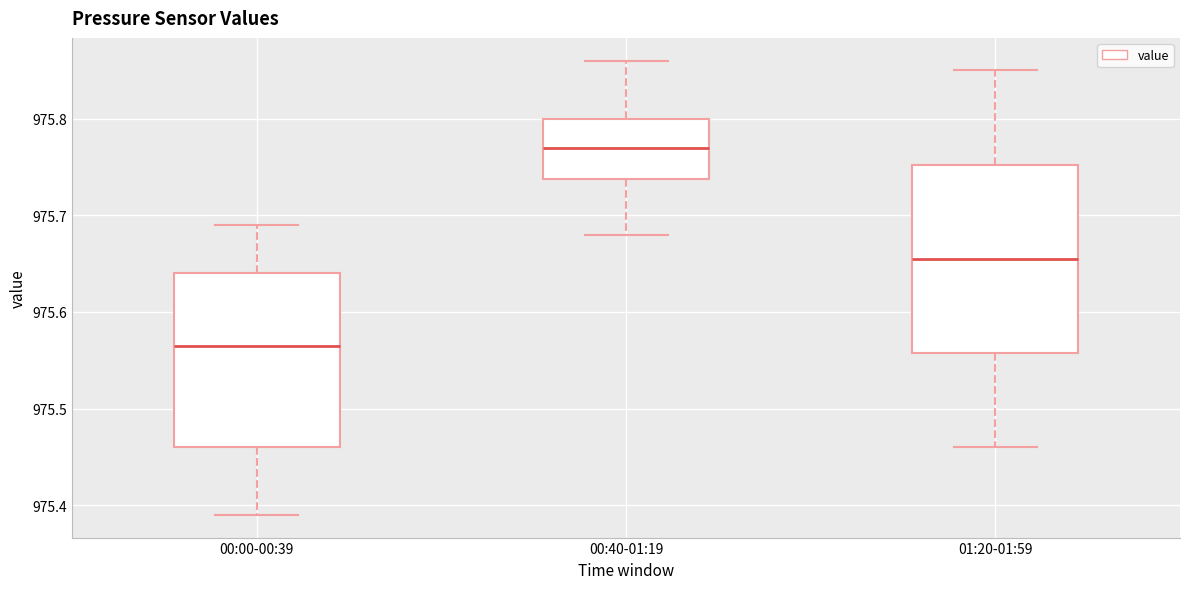

Where does the lower whisker of the box for 01:20-01:59 end on the y-axis? The values are not printed on the chart, so give them approximately, as read against the axis.

975.46